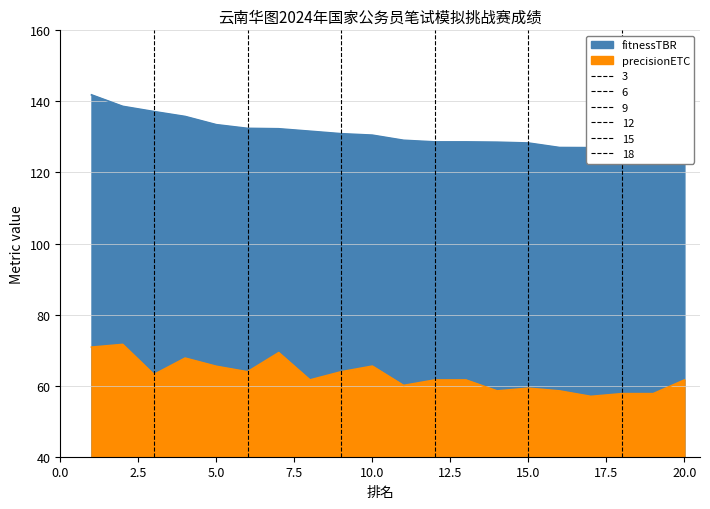

What is the spread (max minus min) of values at 3?

74.0